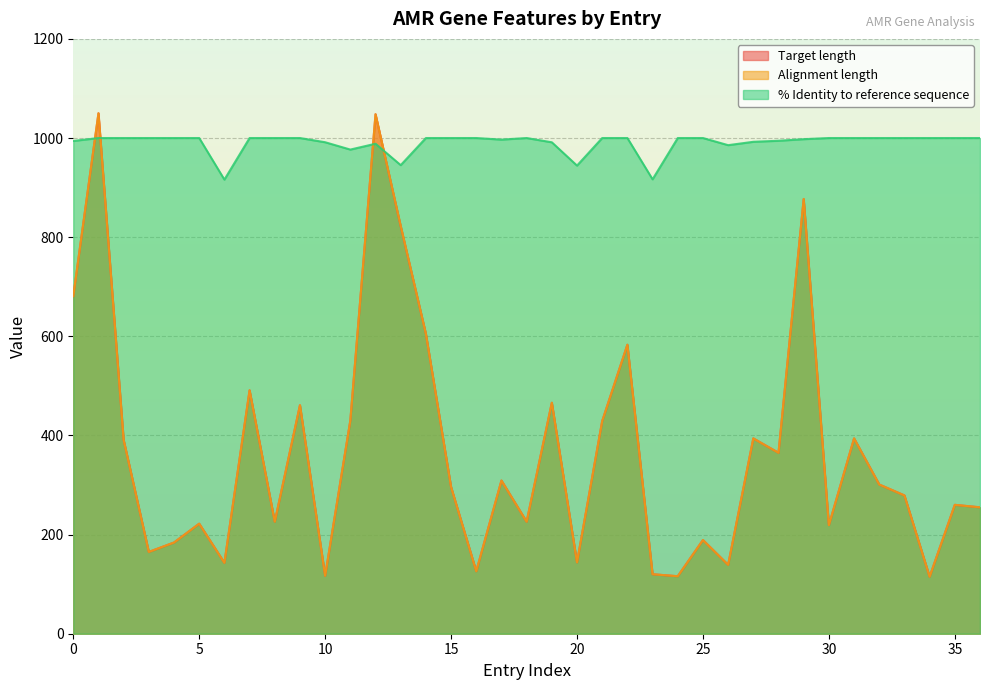

True or false: Alignment length and Target length intersect in this chart.

False